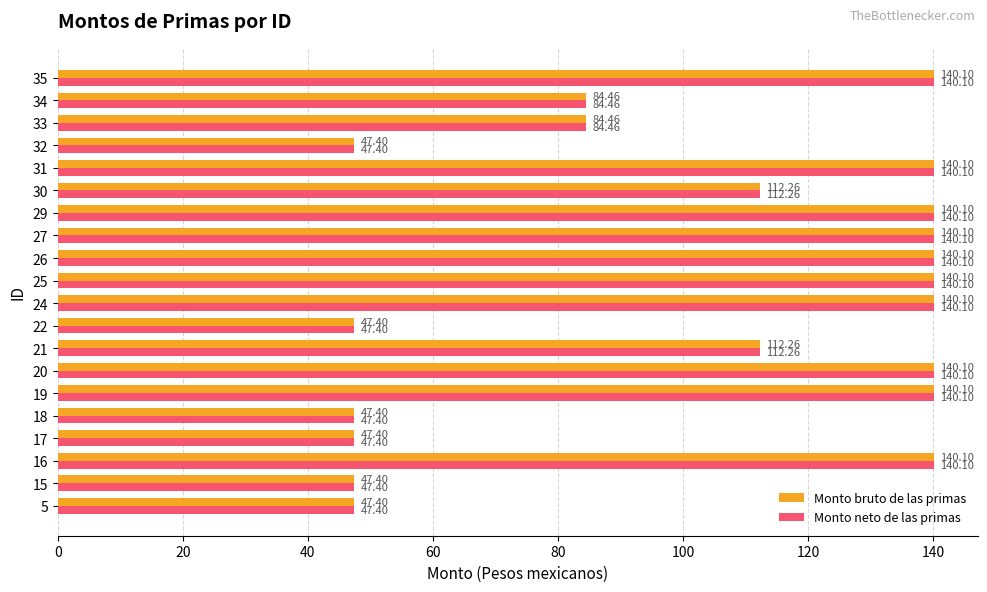

At how many categories does at least one series exceed 71?

14